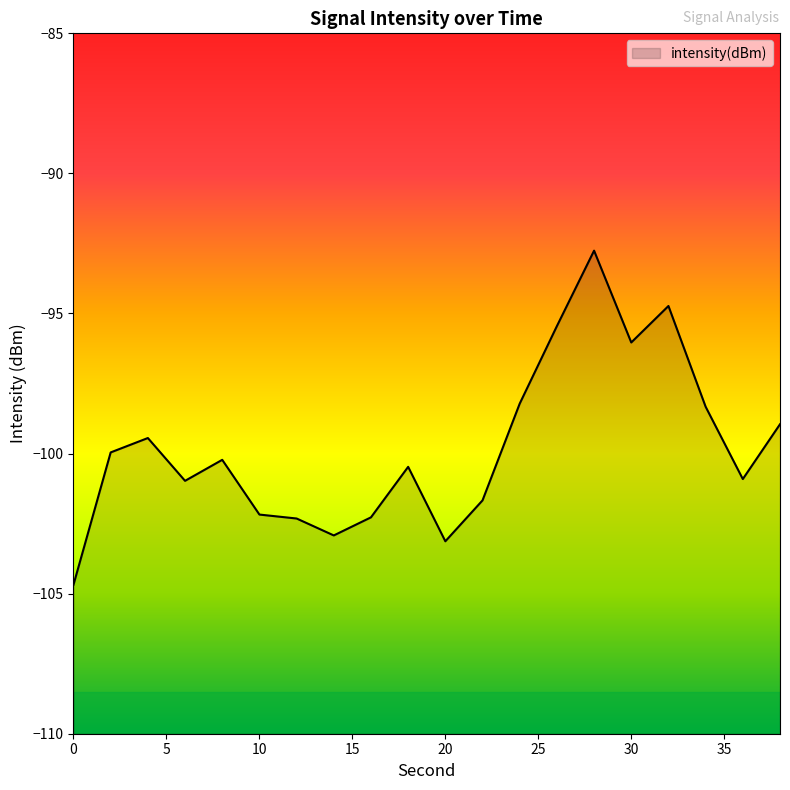

Does the chart display data point markers on the line(s)?

No